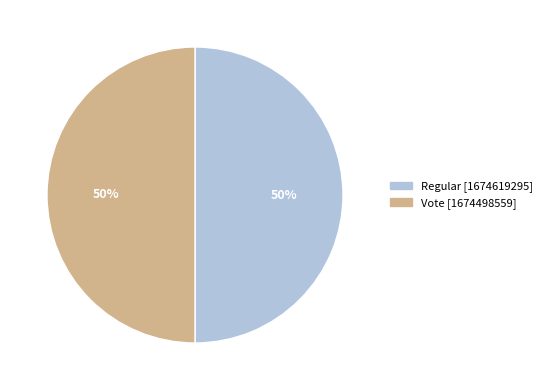

To the nearest percent, what percentage of the pie is Vote?

50%